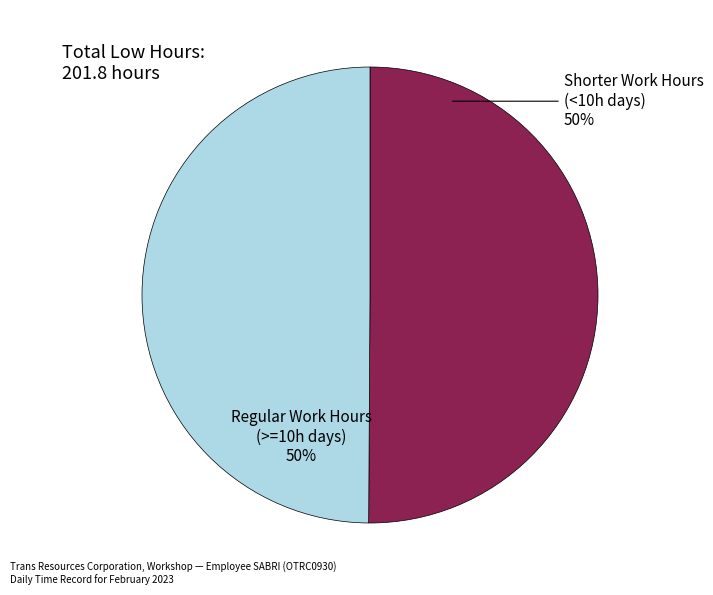

Combined, do Shorter Work Hours (<10h days) and Regular Work Hours (>=10h days) account for over 50%?

Yes